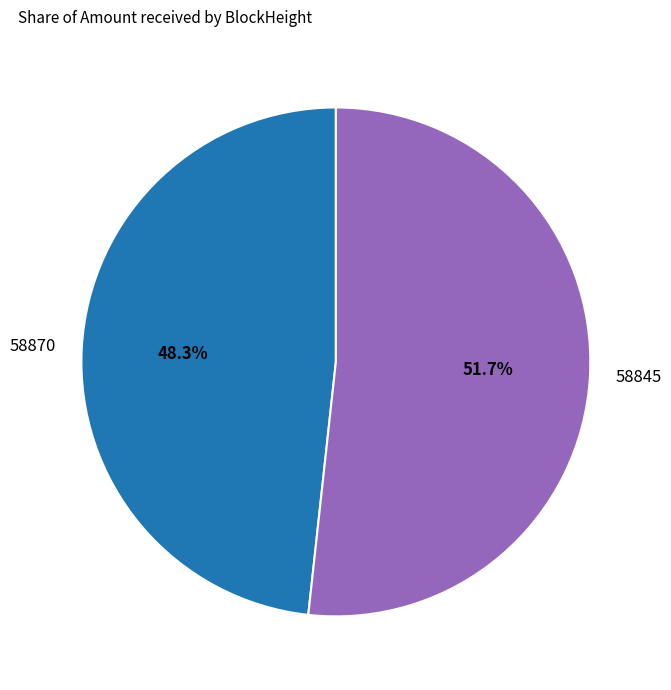

To the nearest percent, what is the combined percentage of 58870 and 58845?

100%